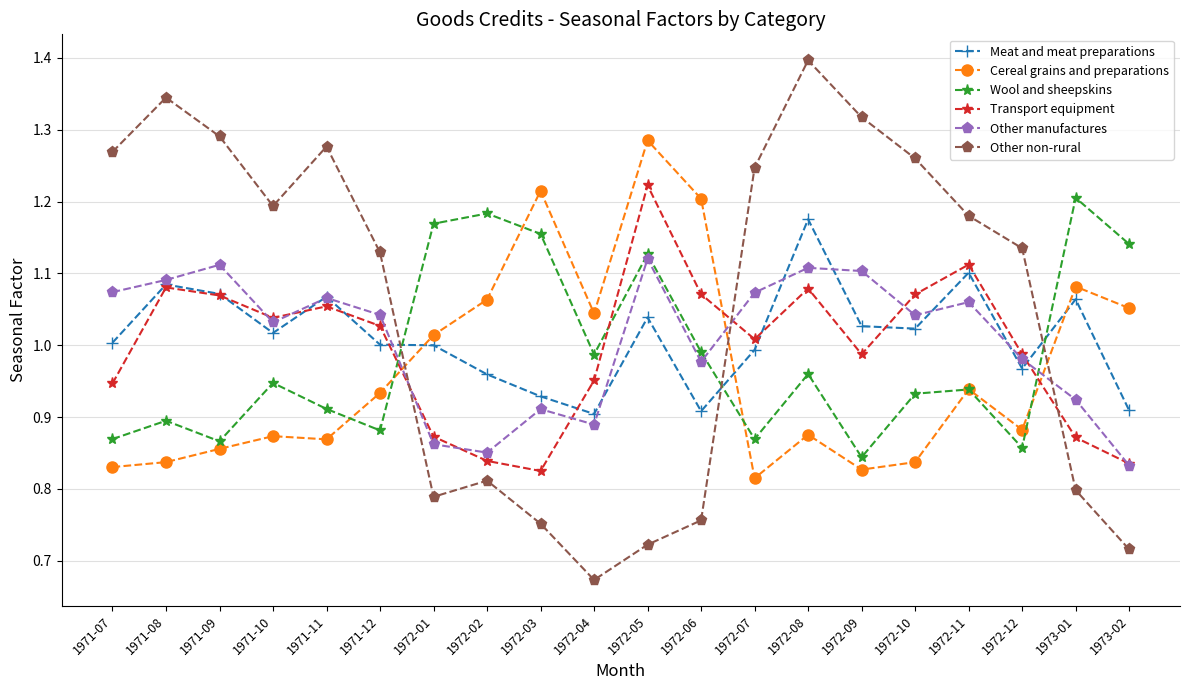

Where is the first local maximum for Other non-rural?

1971-08